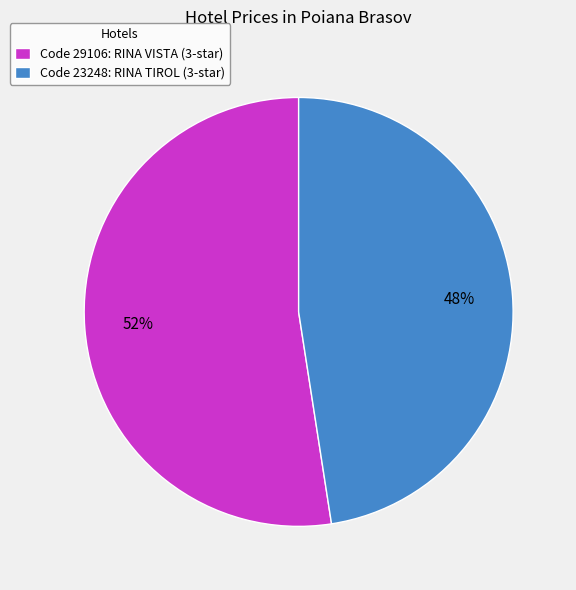

To the nearest percent, what percentage of the pie is Code 29106: RINA VISTA (3-star)?

52%